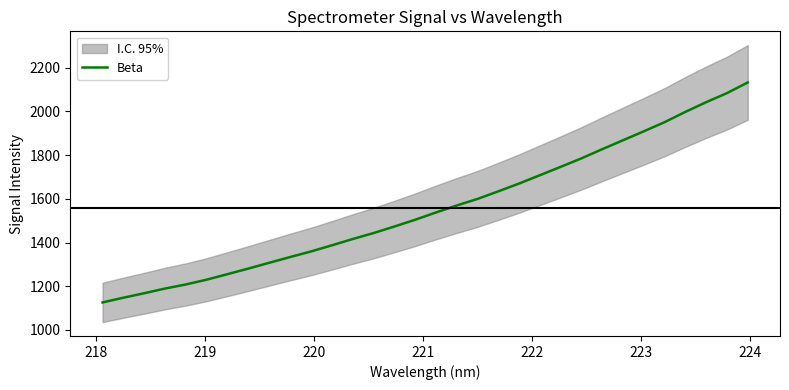

What is the lowest value of the Beta series?

1125.9